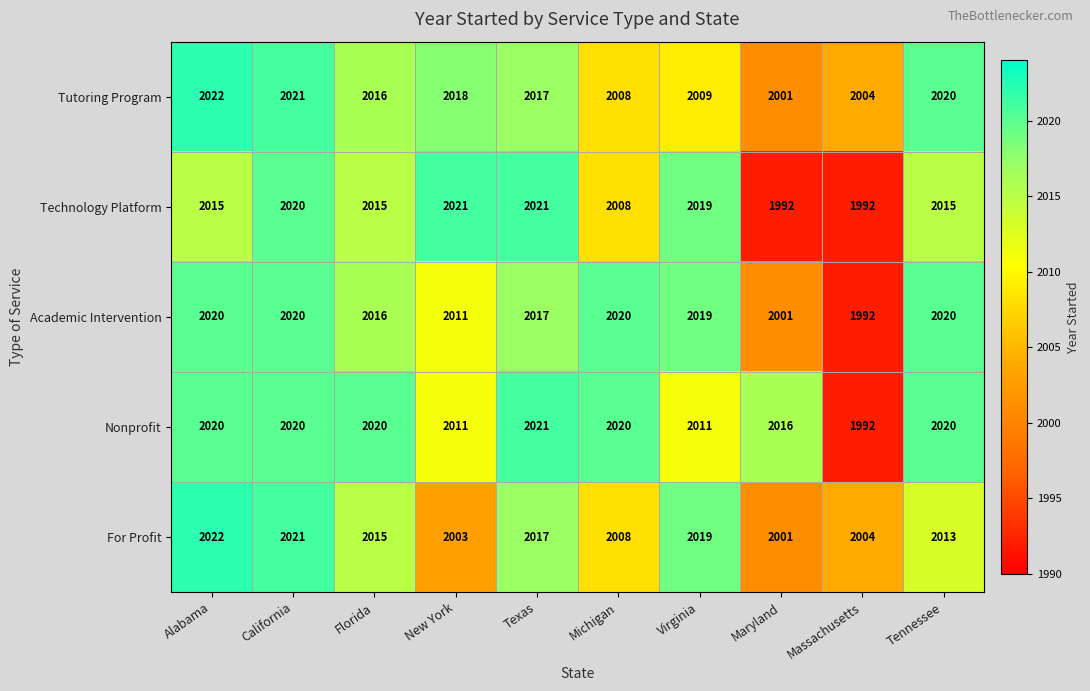

Count the number of data series in this chart.

5